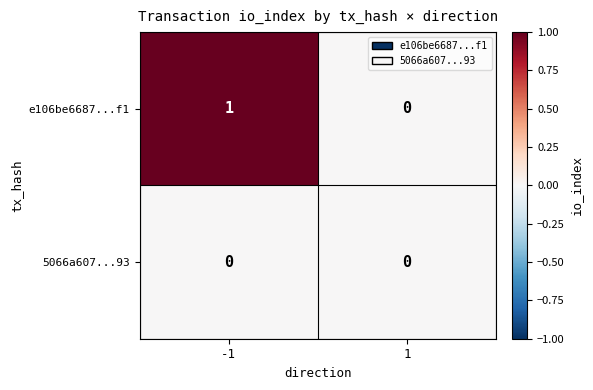

What is the greatest value displayed?

1